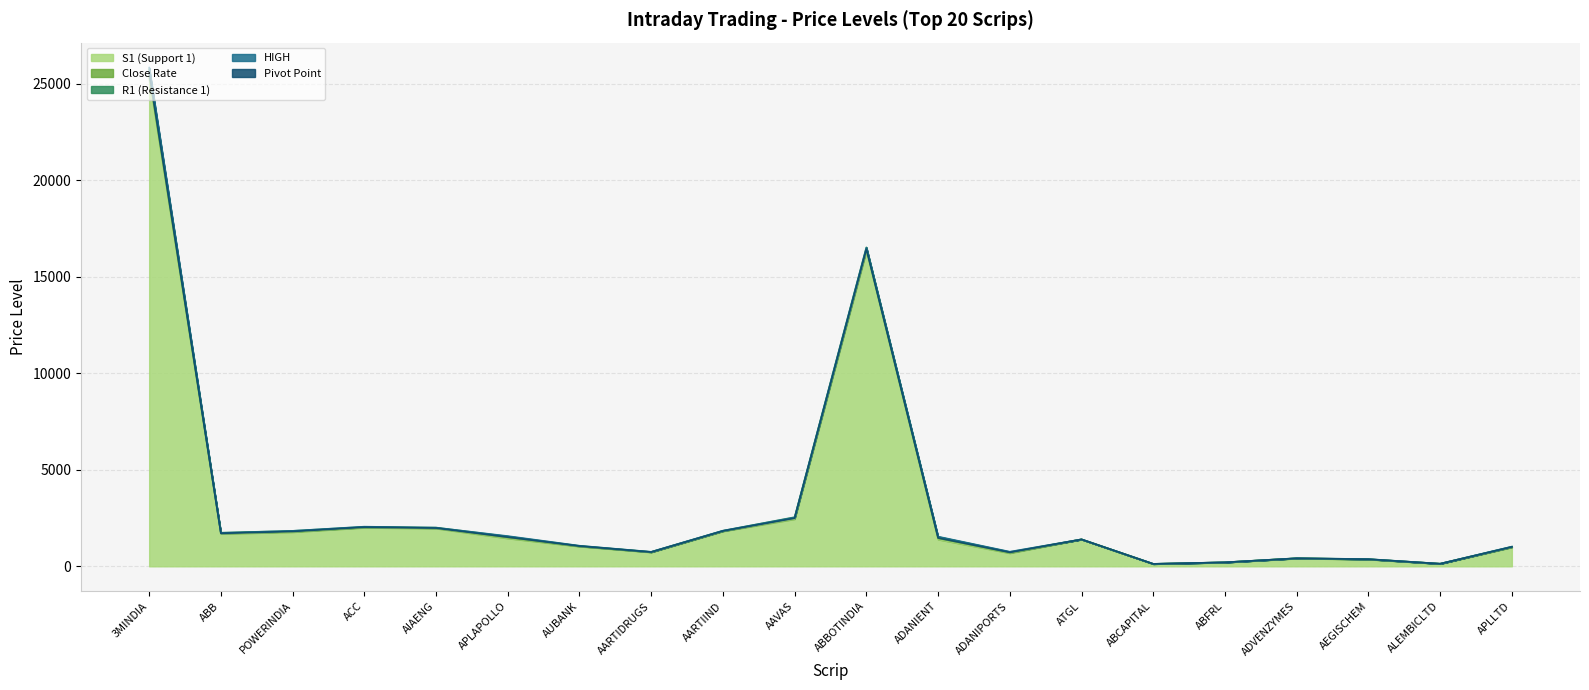

What is the lowest value of the Close Rate series?

123.3